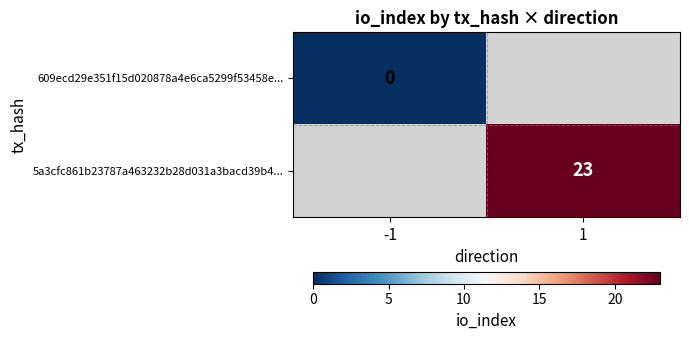

Is it true that 5a3cfc861b23787a463232b28d031a3bacd39b4... equals 6 at 1?

False